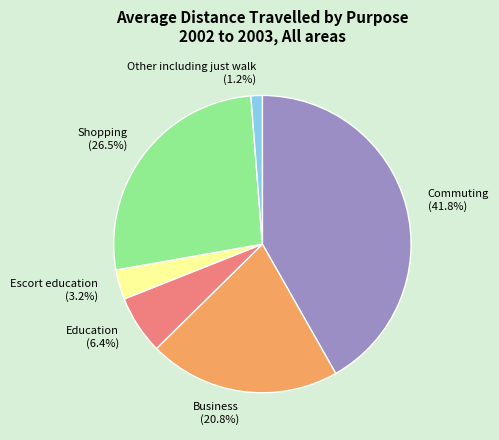

Rank the categories by value from highest to lowest.

Commuting, Shopping, Business, Education, Escort education, Other including just walk